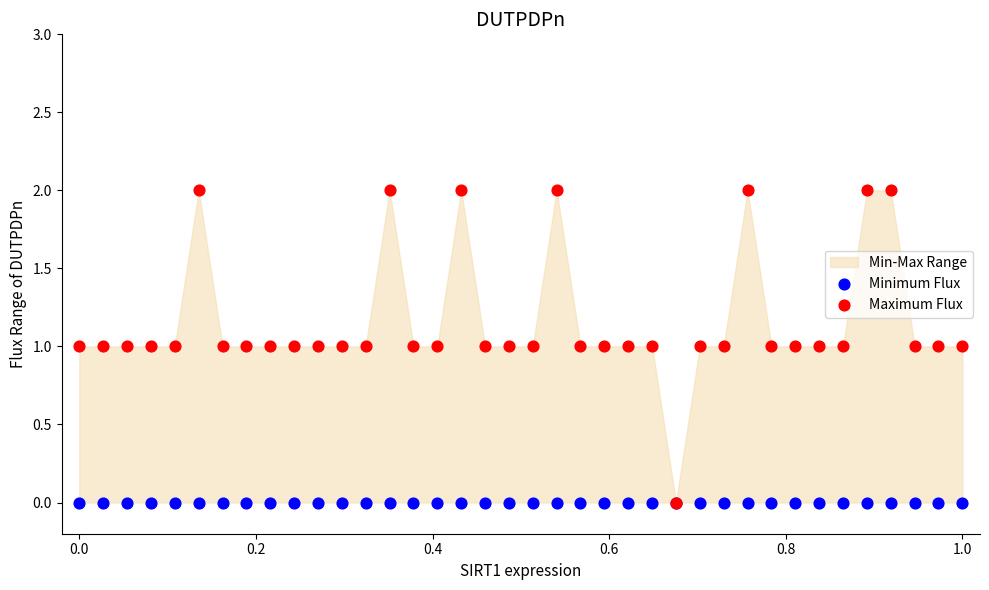

Which series reaches the minimum Y coordinate?

Minimum Flux